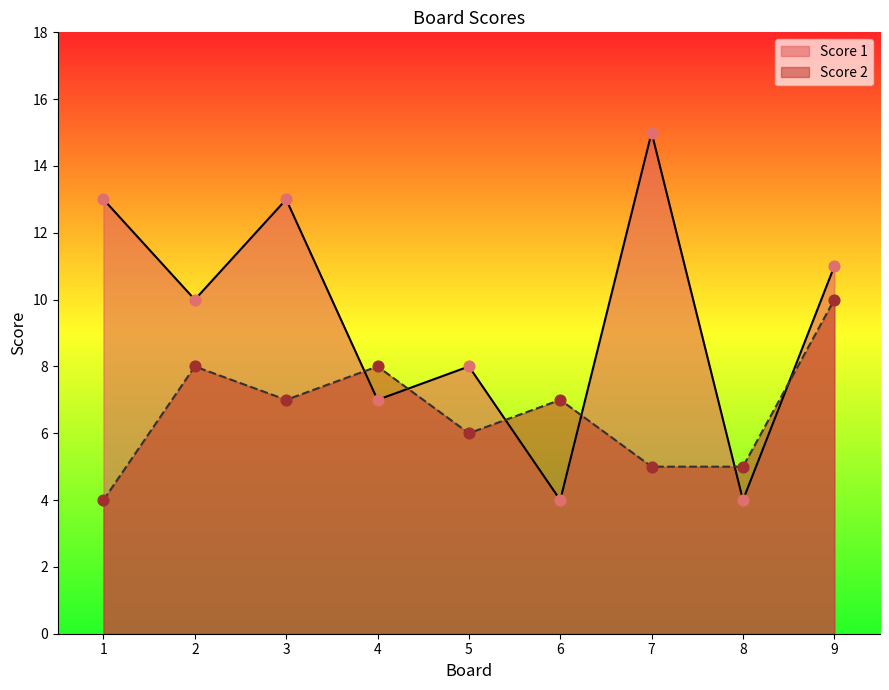

Which series contains the lowest Y value?

Score 1